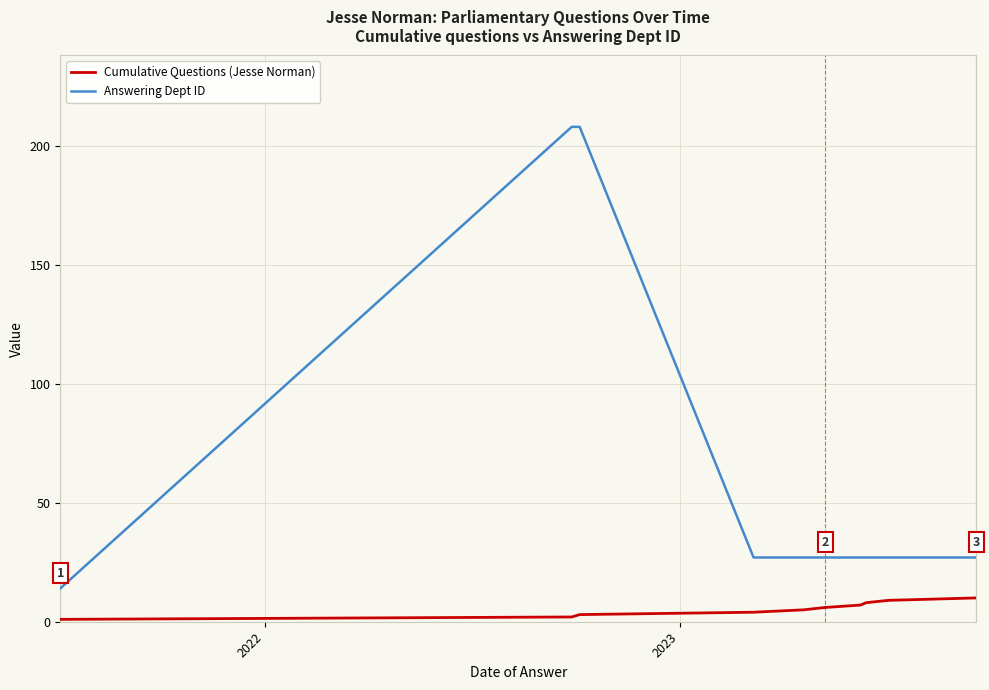

What is the difference between the maximum and minimum values in the Answering Dept ID series?

194